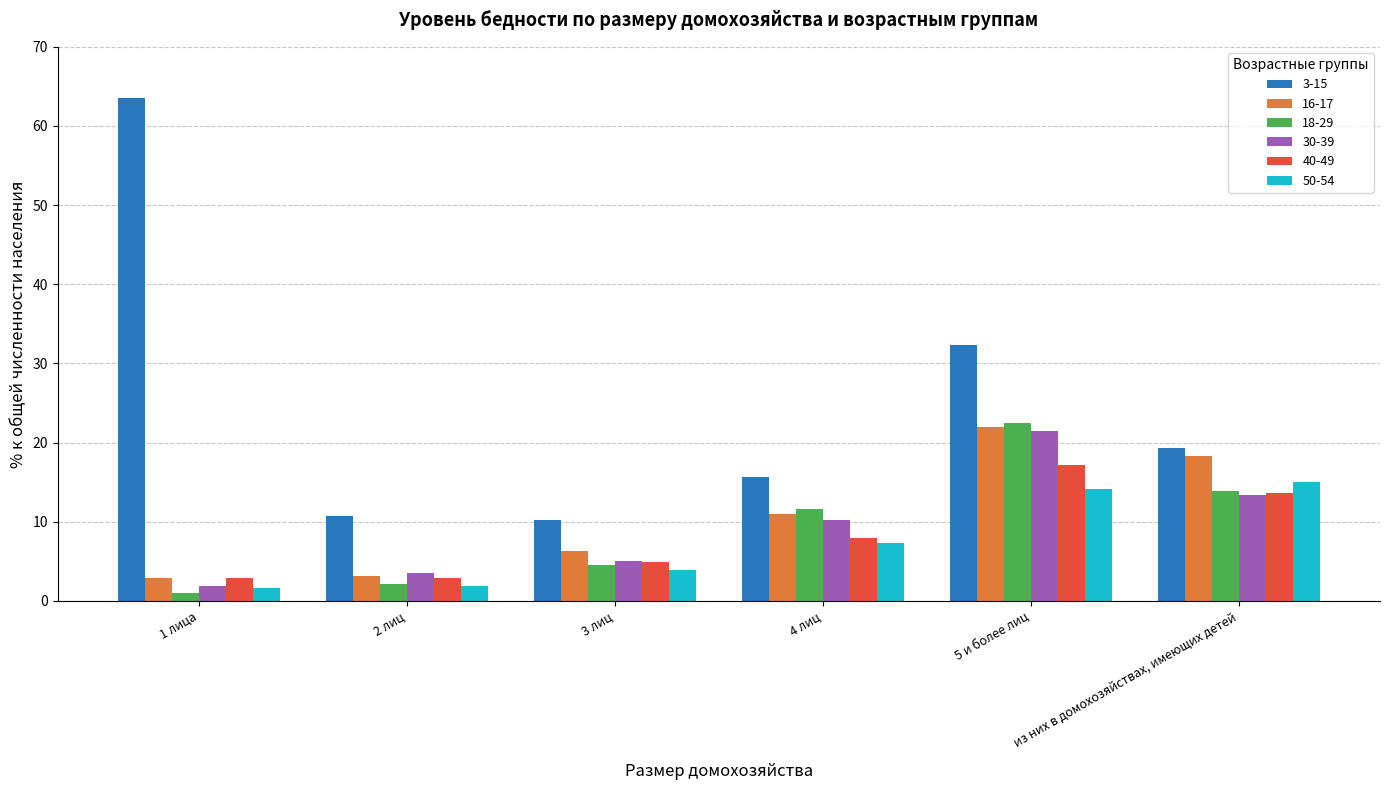

At which label does 40-49 reach its peak?

5 и более лиц